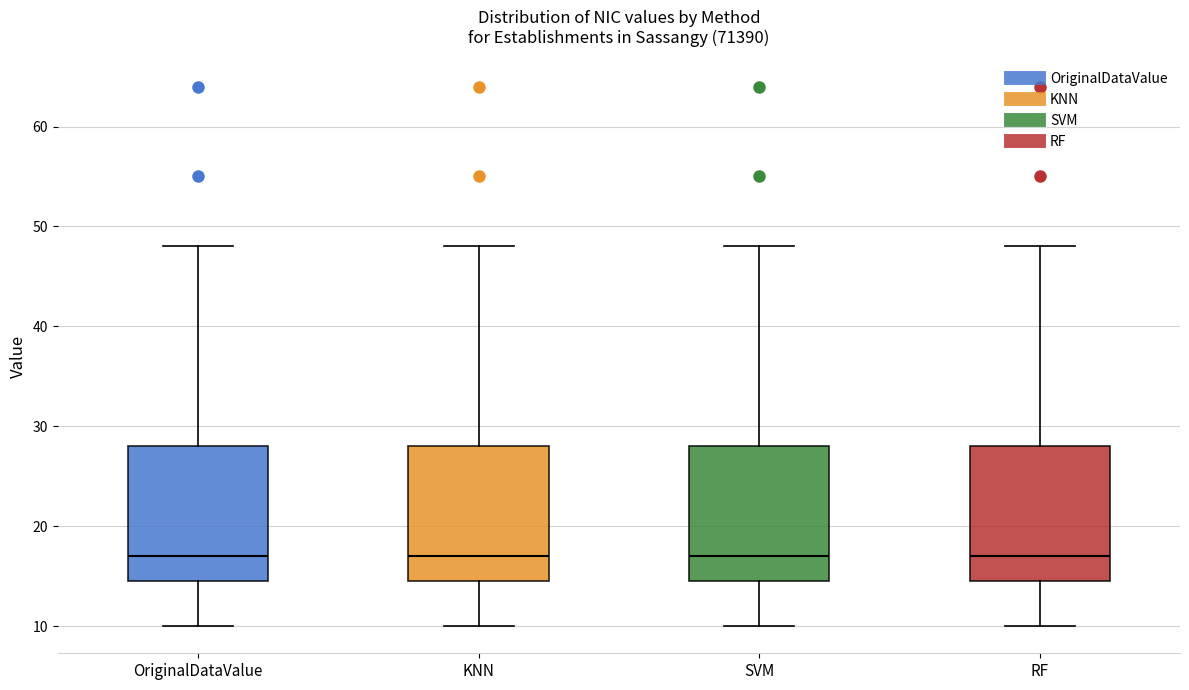

Reading left to right, transcribe this box plot: for each box, give where its median line is, the range the box spans, and where its two whiskers end, as read against the y-axis. The values are not printed on the chart, so give them approximately, as read against the axis.

OriginalDataValue: median 17, box 15 to 28, whiskers 10 to 48
KNN: median 17, box 15 to 28, whiskers 10 to 48
SVM: median 17, box 15 to 28, whiskers 10 to 48
RF: median 17, box 15 to 28, whiskers 10 to 48